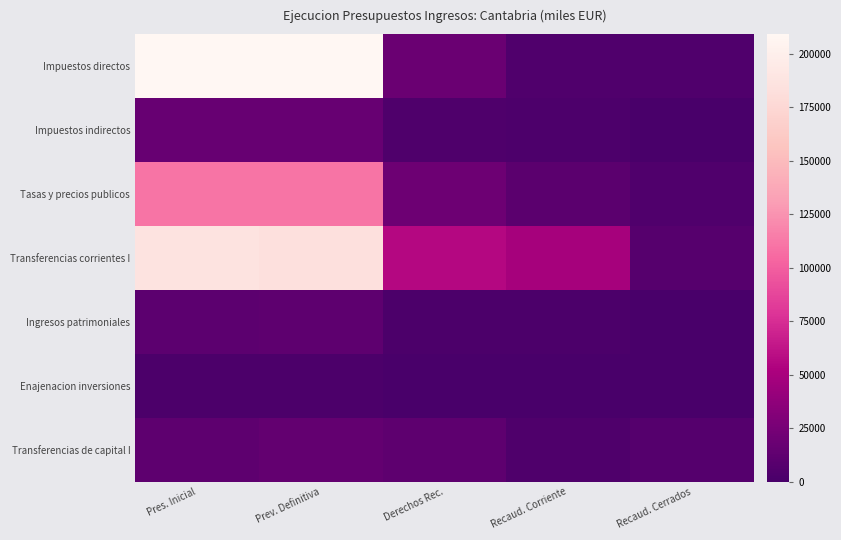

Which label corresponds to the largest value in the chart?

Pres. Inicial